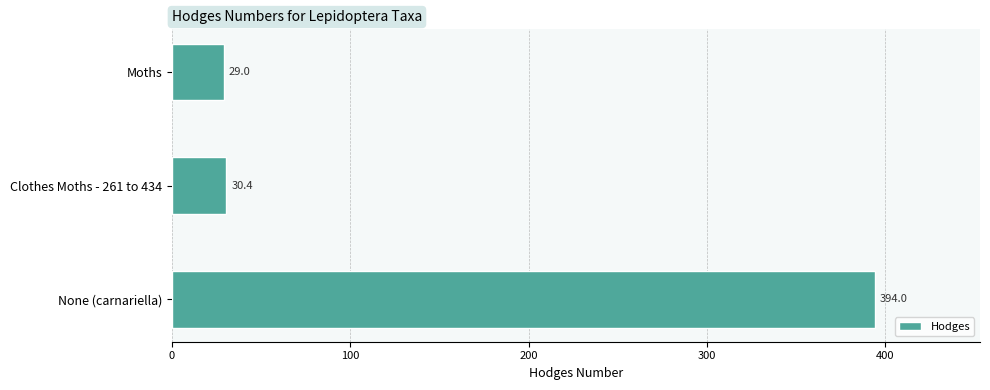

Is it true that the value at Clothes Moths - 261 to 434 is 30.4?

True